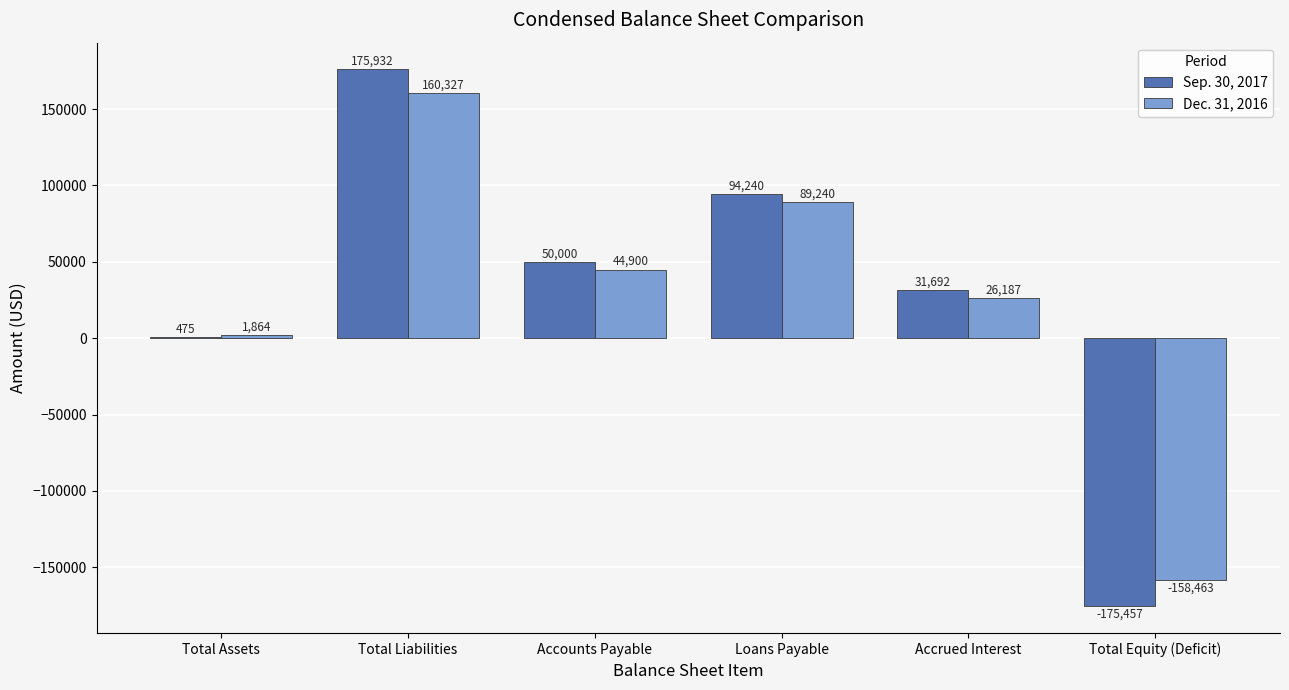

Reading left to right, list all the values displayed in this chart.

Sep. 30, 2017: 475	175932	50000	94240	31692	-175457
Dec. 31, 2016: 1864	160327	44900	89240	26187	-158463